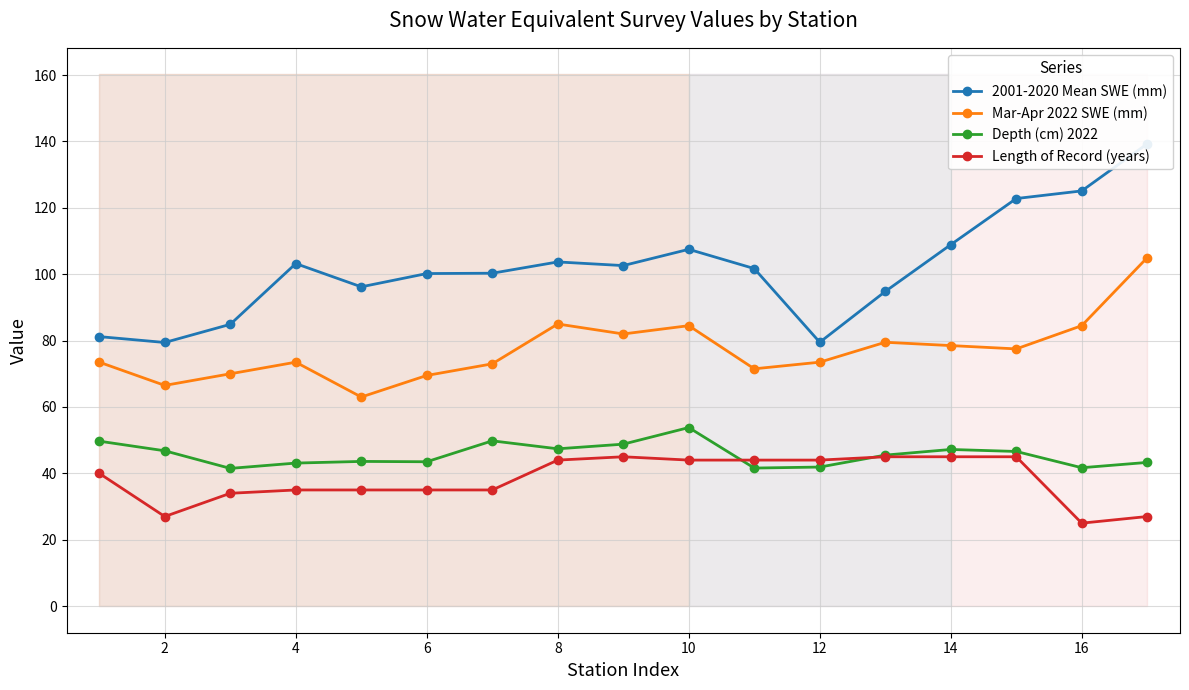

How many series are shown in this chart?

4